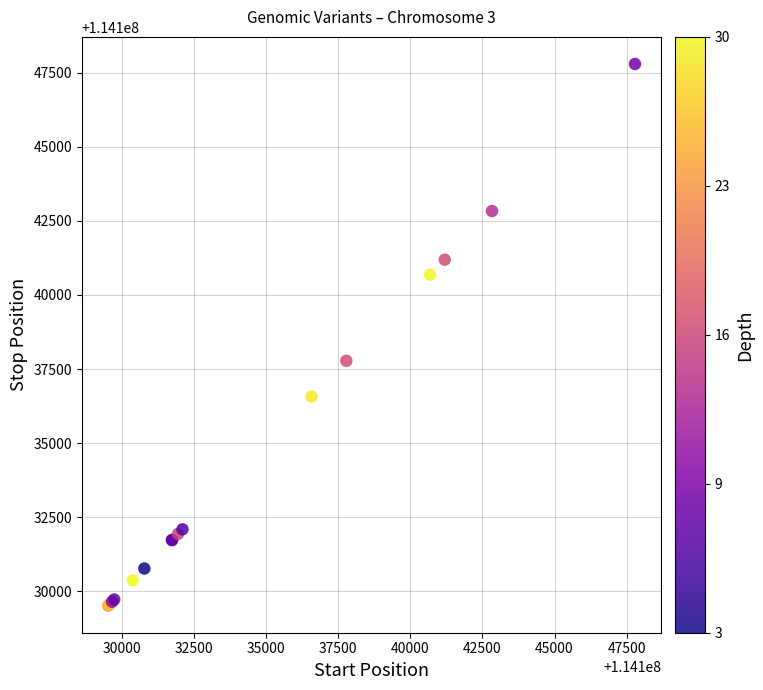

What Y value in the scatter plot is closest to 114138656?

114137779